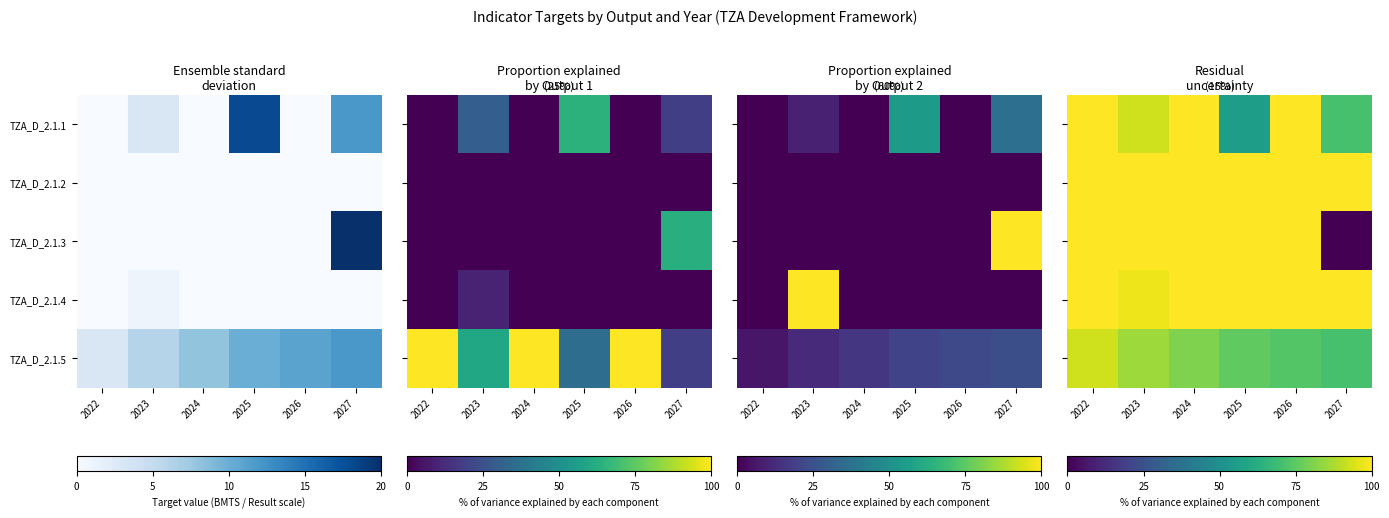

What is the total value across all series at 2022?

492.7